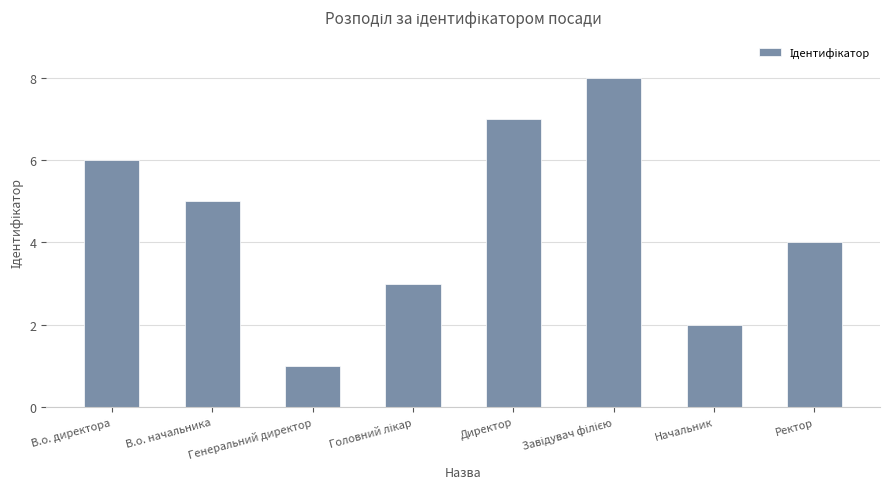

What is the minimum value shown in the chart?

1